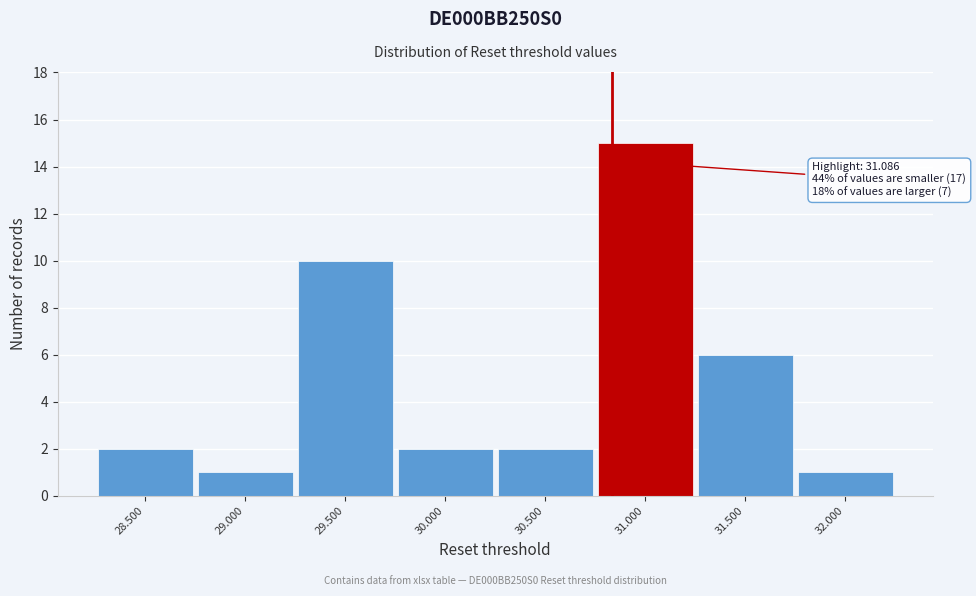

Reading left to right, what are all the values shown in this chart?

2	1	10	2	2	15	6	1